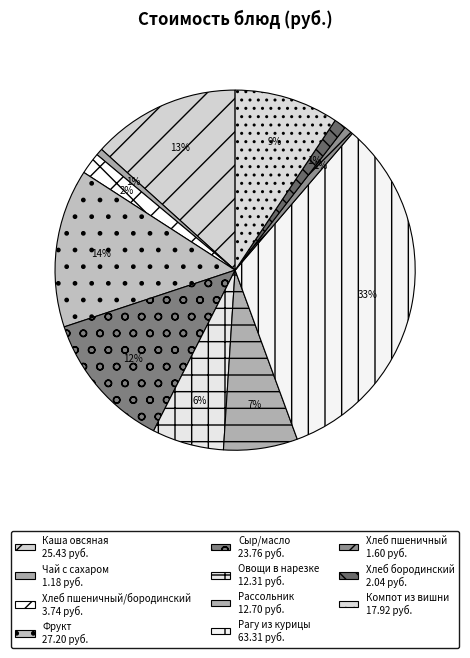

Which slice is the largest?

Рагу из курицы